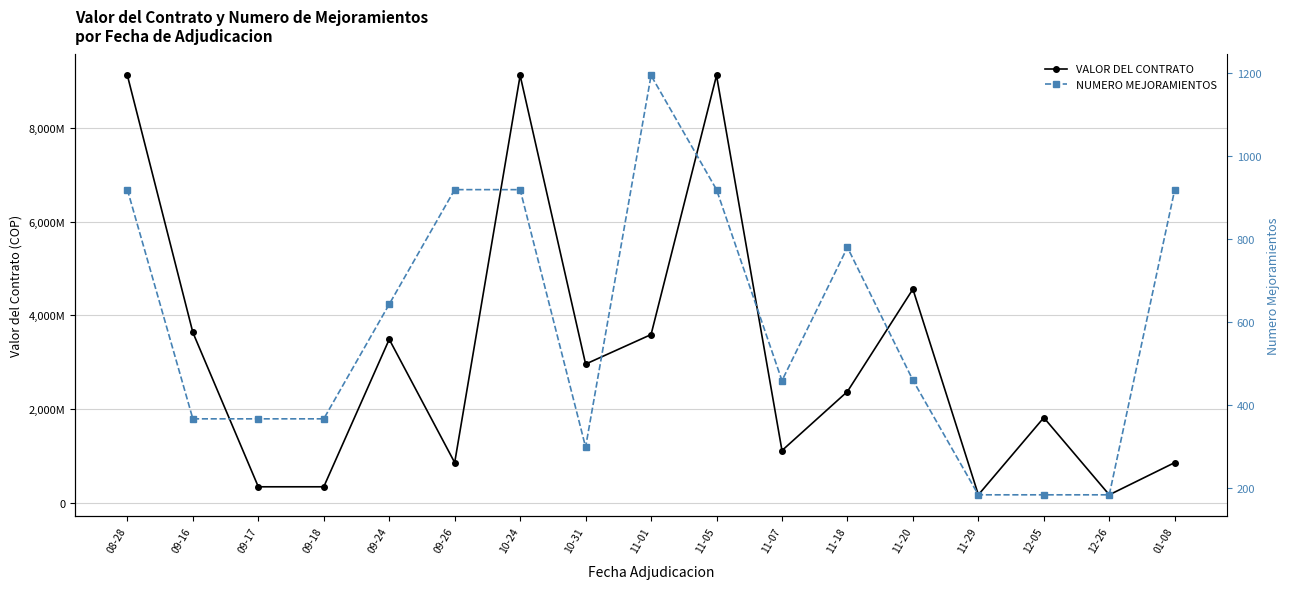

Reading right to left, list all the values displayed in this chart.

VALOR DEL CONTRATO: 01-08=859037851	12-26=171246108	12-05=1818542736	11-29=171246108	11-20=4561262928	11-18=2376262300	11-07=1116374898	11-05=9122525856	11-01=3591820651	10-31=2961342816	10-24=9122525856	09-26=859037851	09-24=3490285349	09-18=342492215	09-17=342492215	09-16=3637085472	08-28=9122525856
NUMERO MEJORAMIENTOS: 01-08=918	12-26=183	12-05=183	11-29=183	11-20=459	11-18=779	11-07=458	11-05=918	11-01=1193	10-31=298	10-24=918	09-26=918	09-24=642	09-18=366	09-17=366	09-16=366	08-28=918